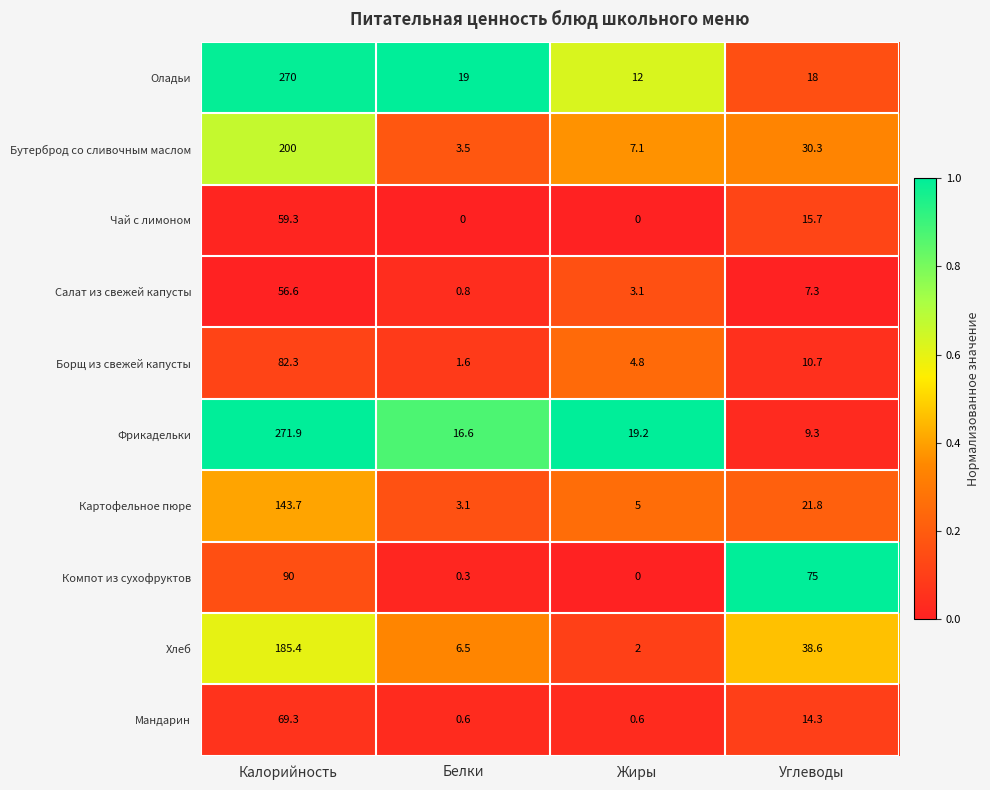

What is the minimum value for Салат из свежей капусты?

0.8